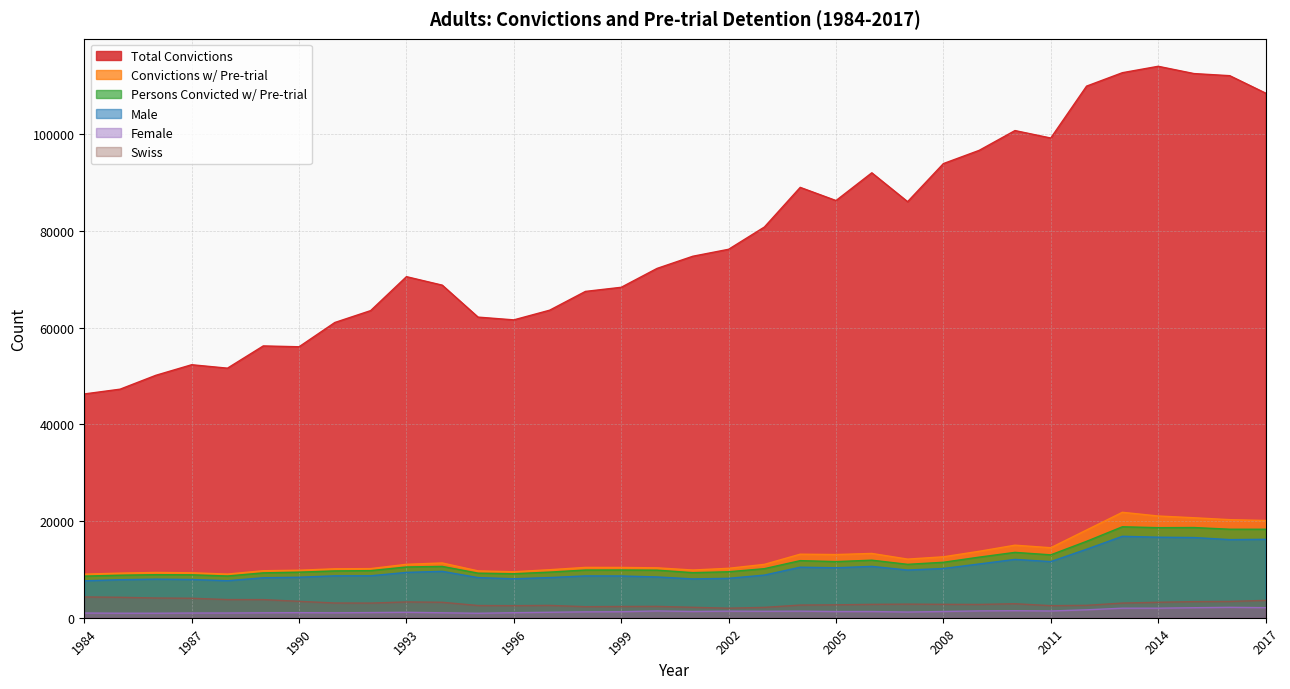

How many lines are shown in the chart?

6